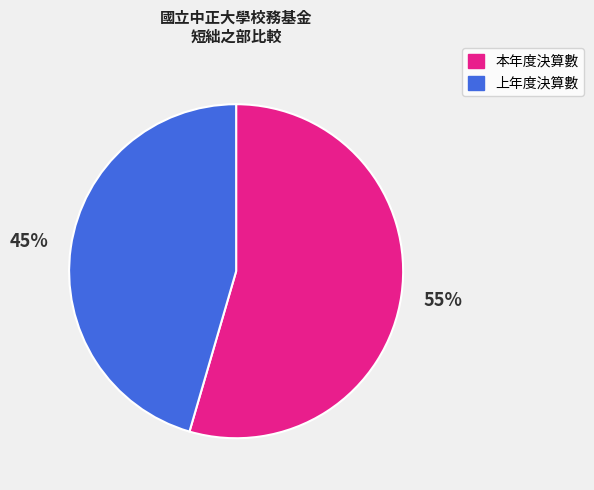

To the nearest percent, what portion does 上年度決算數 represent?

45%